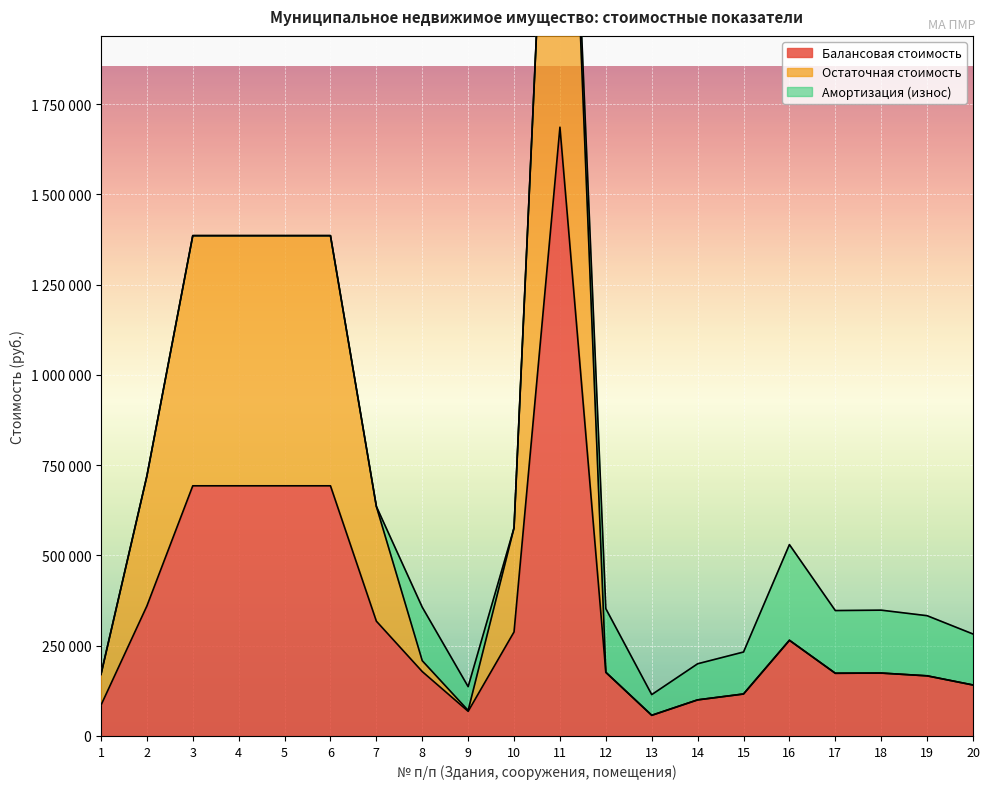

True or false: Остаточная стоимость has a value of 636000.0 at 7.

True